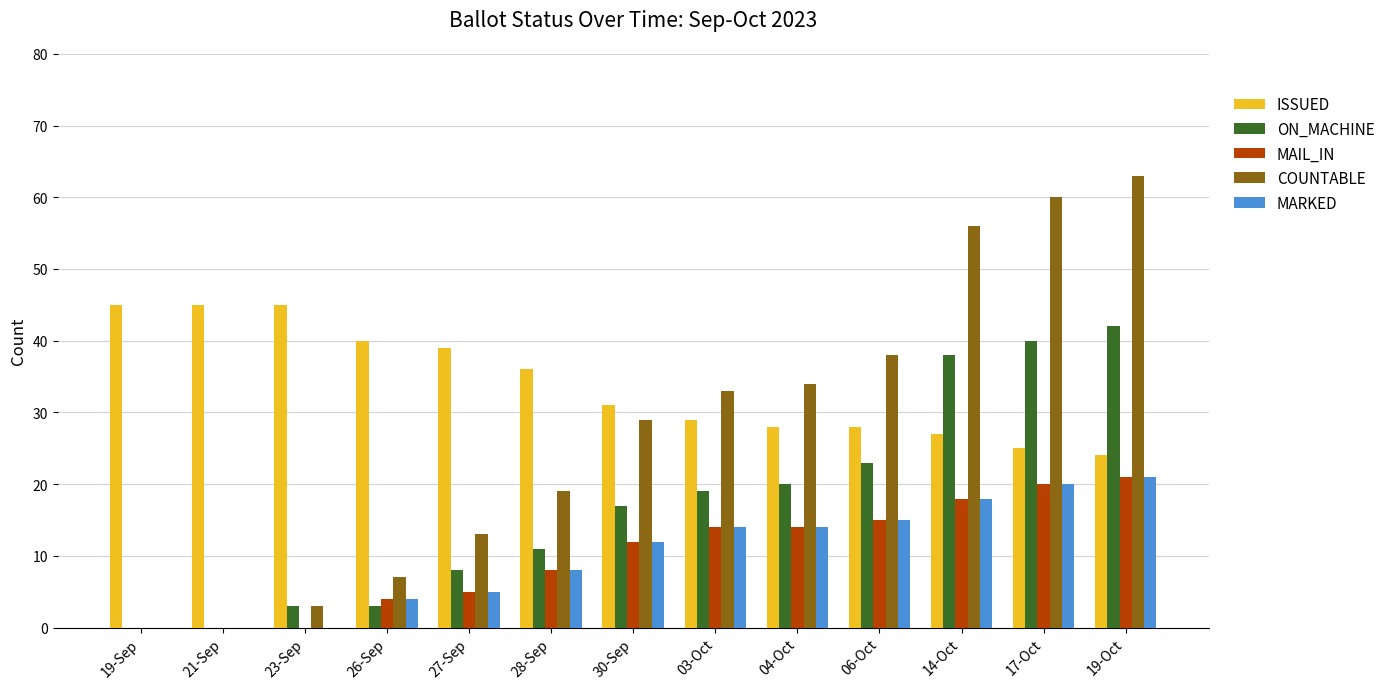

What is the maximum value shown in the chart?

63